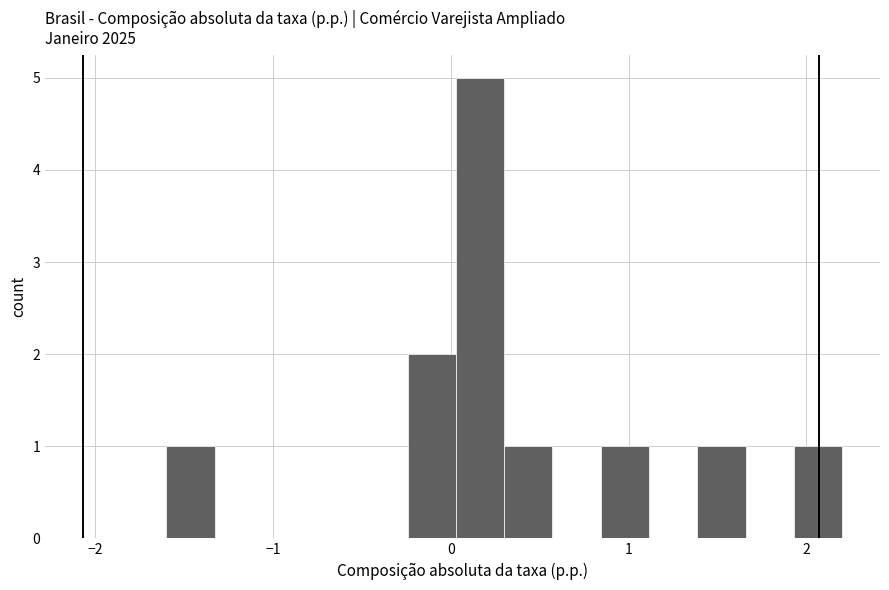

Around what value on the x-axis is the tallest bar? Give the approximate position of its centre, as read against the axis.

0.2